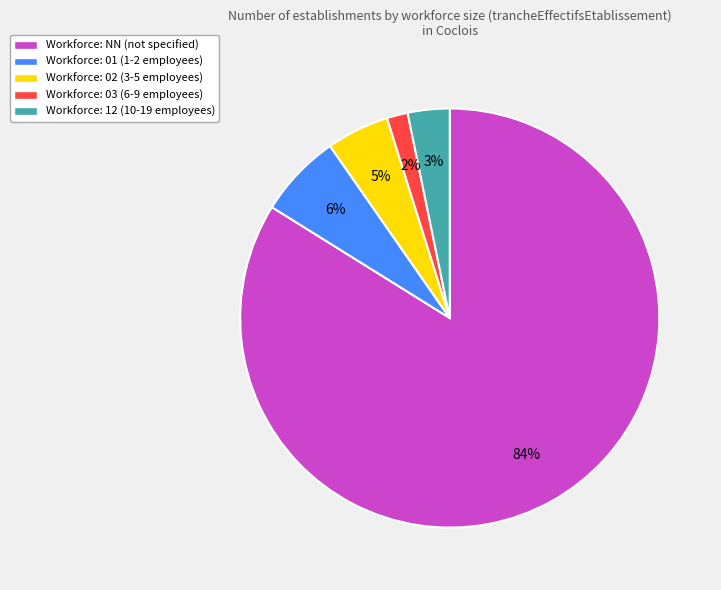

Does any single category account for the majority?

Yes